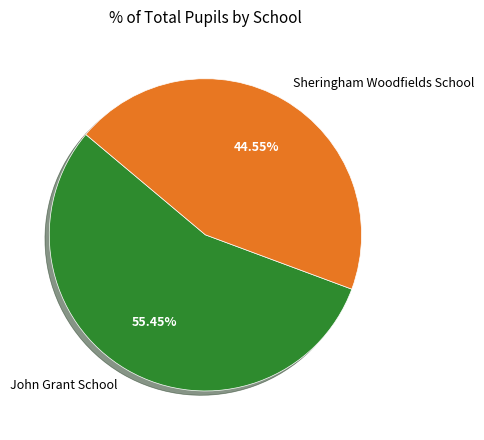

What is the ratio of the value at John Grant School to the value at Sheringham Woodfields School?

1.2